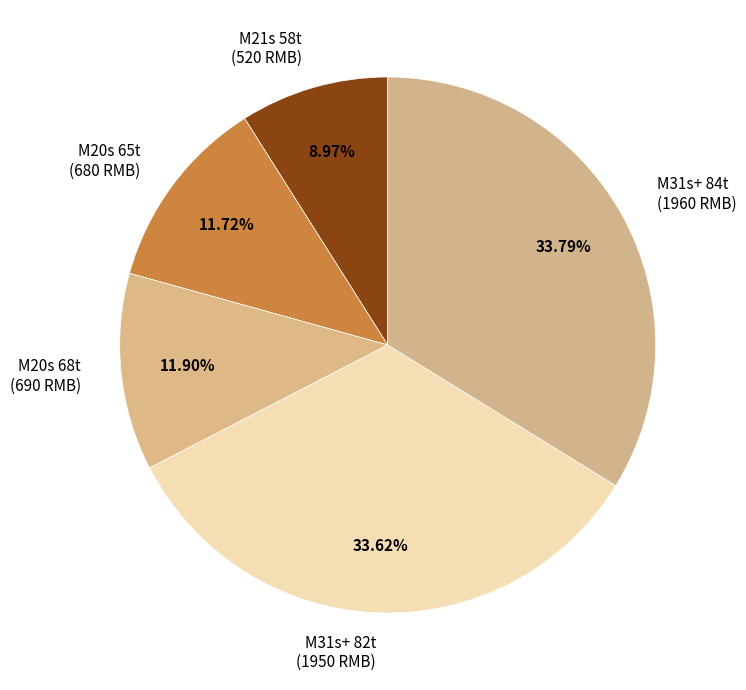

To the nearest percent, what is the average slice percentage?

20%